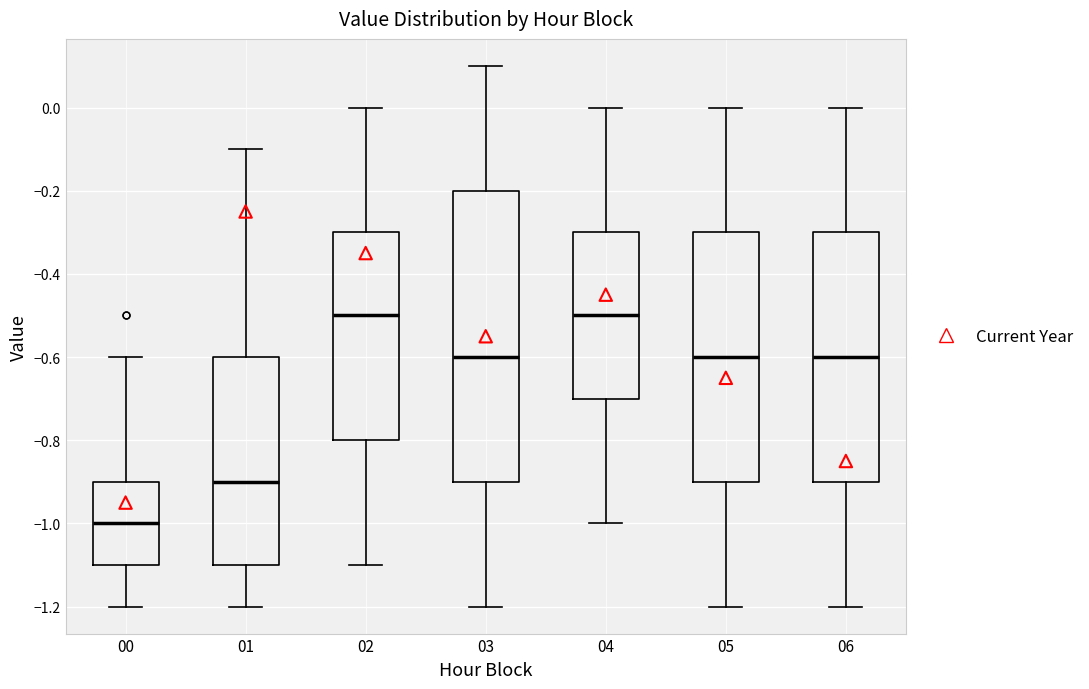

Which box's median line is the lowest?

00